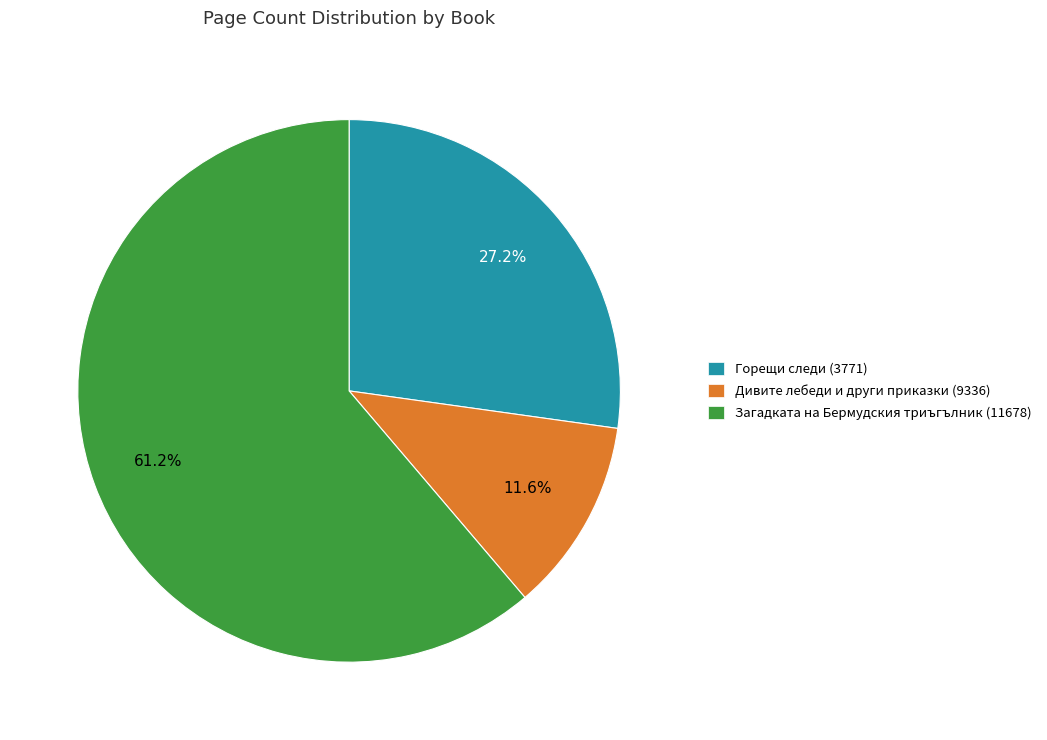

Which slice is the largest?

Загадката на Бермудския триъгълник (11678)